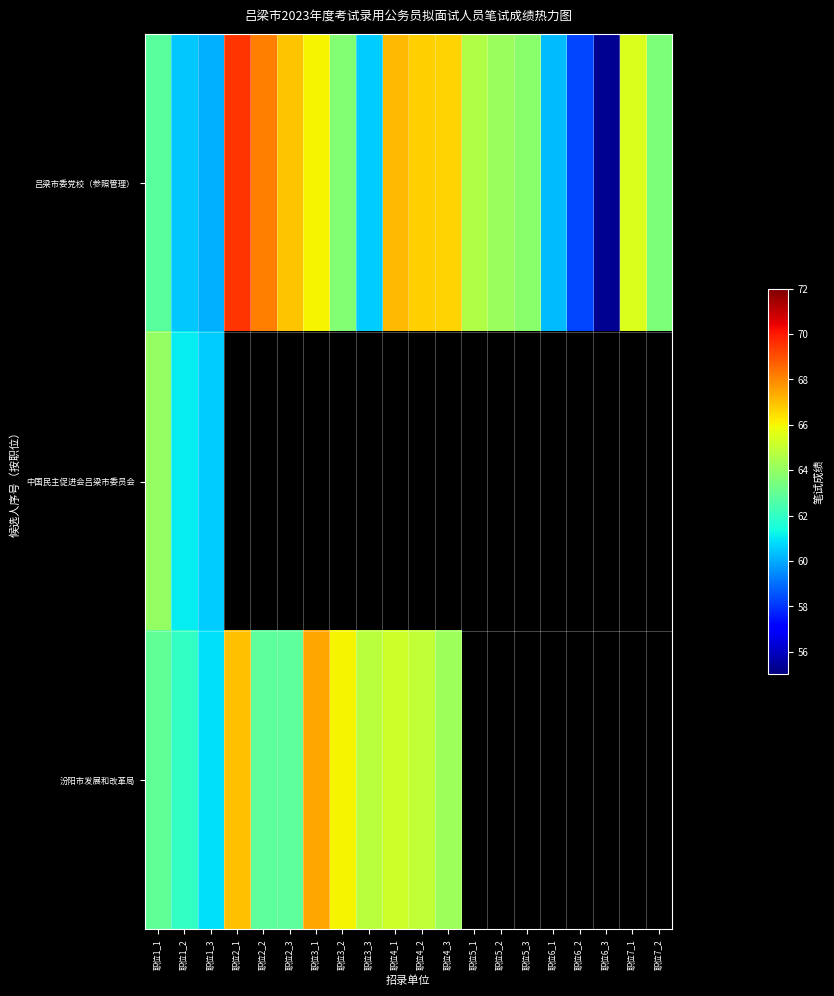

Rank the series by their average value, from highest to lowest.

吕梁市委党校（参照管理）, 汾阳市发展和改革局, 中国民主促进会吕梁市委员会